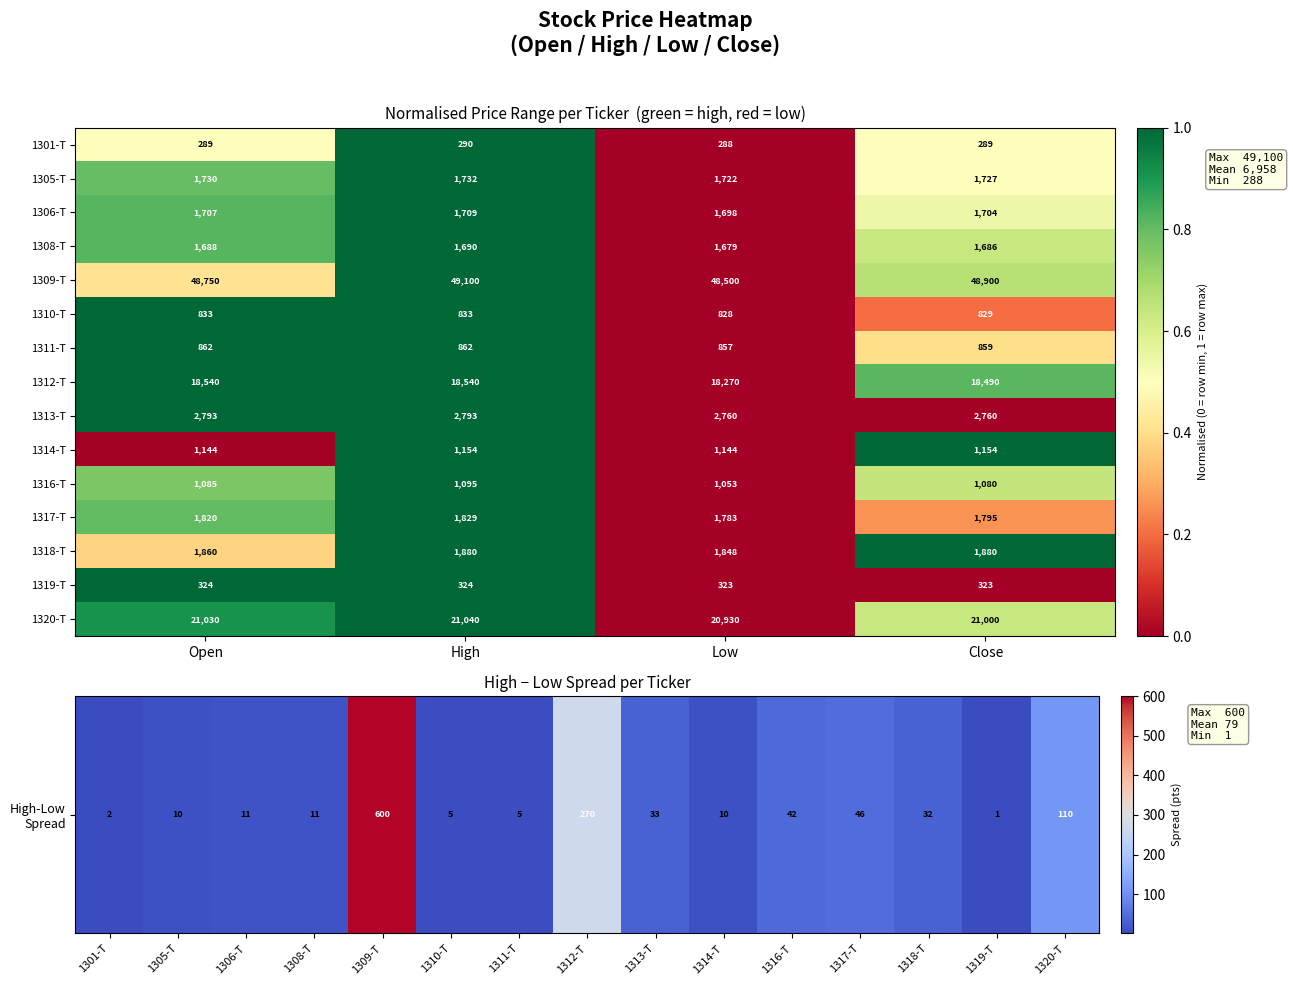

How many categories are shown in the chart?

4